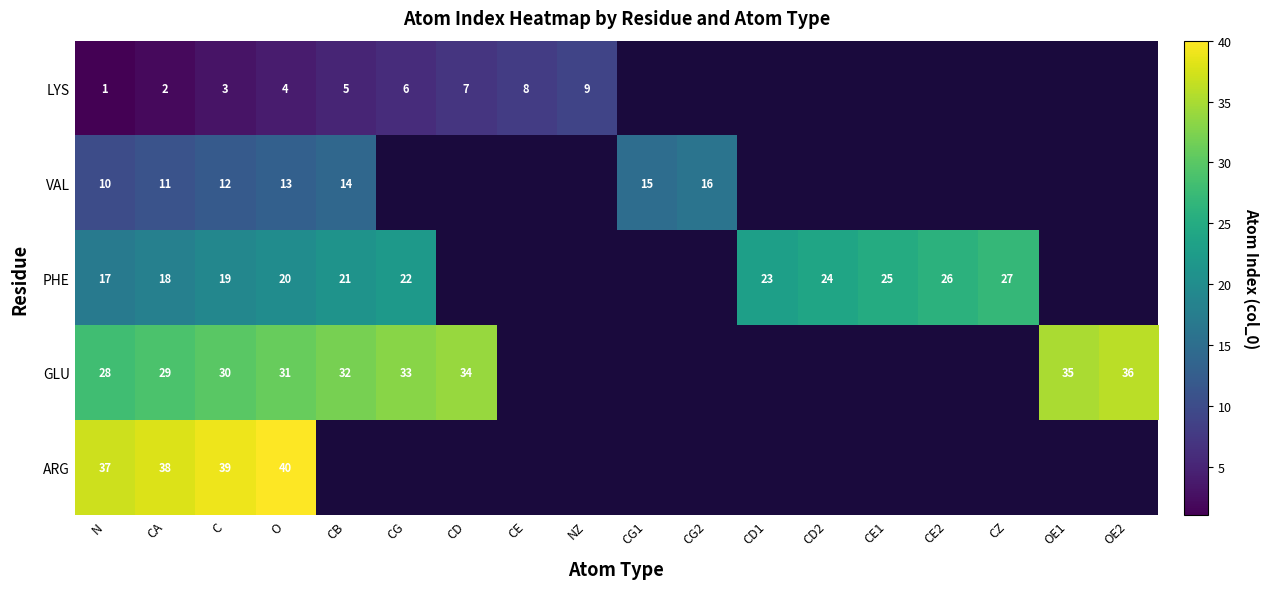

Is the value of VAL at CG2 greater than the value of ARG at CA?

No